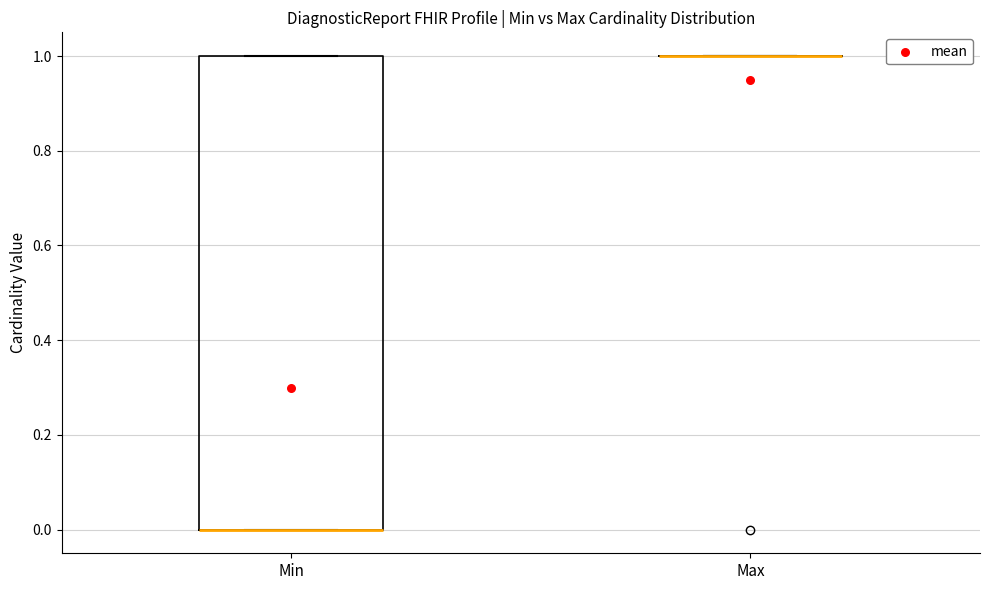

Reading left to right, transcribe this box plot: for each box, give where its median line is, the range the box spans, and where its two whiskers end, as read against the y-axis. The values are not printed on the chart, so give them approximately, as read against the axis.

Min: median 0 (drawn on the box's lower edge), box 0 to 1, whiskers 0 to 1
Max: box collapsed to a line at 1, whiskers 1 to 1